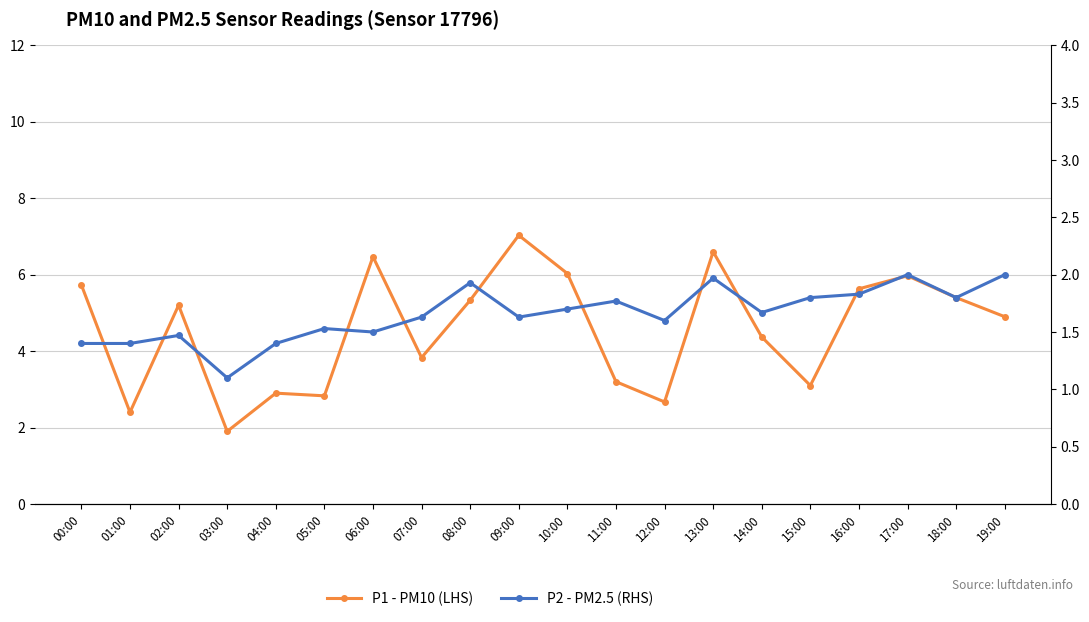

What is the total value across all series at 08:00?

7.3